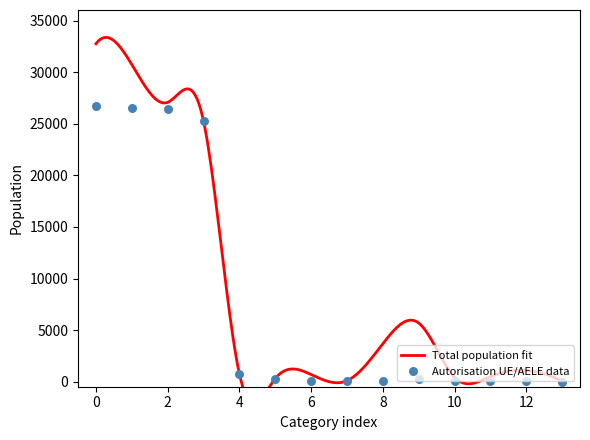

Approximately how many times larger is the value at 2 compared to 4?

34.7